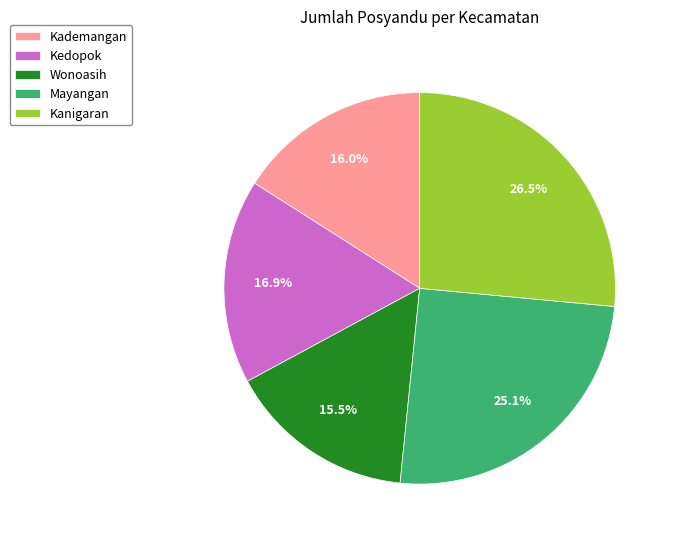

Does any single category account for the majority?

No